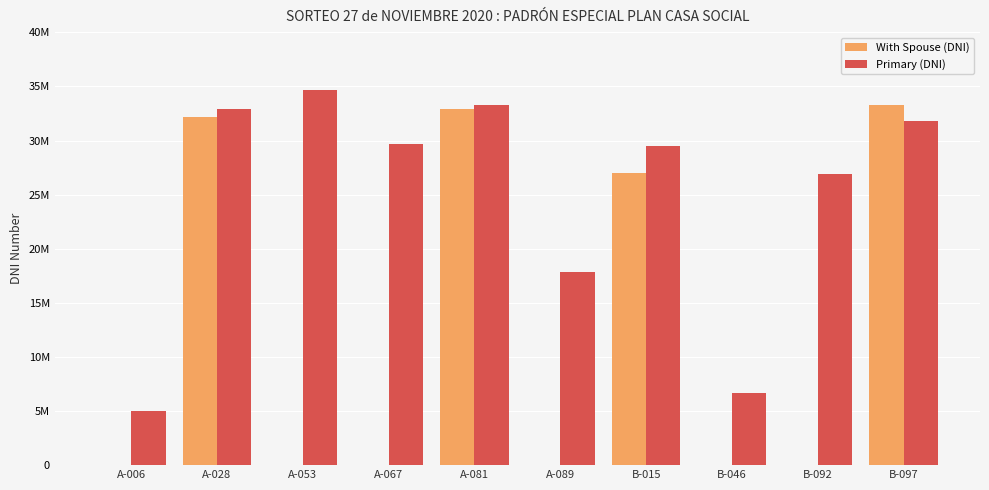

True or false: Primary (DNI) has a value of 34685044 at A-053.

True